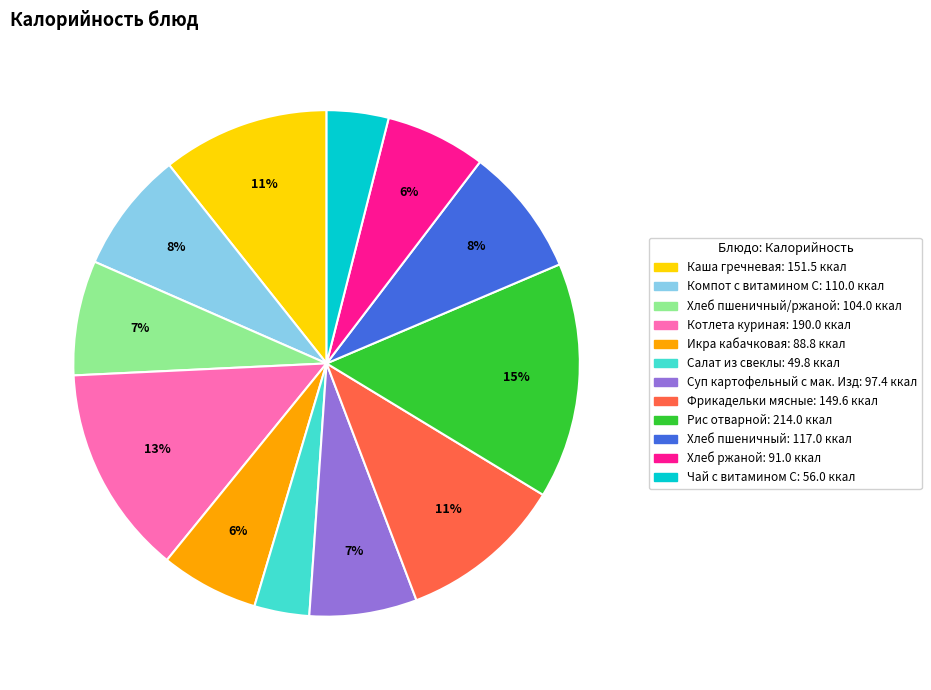

Is there a majority slice in this chart?

No